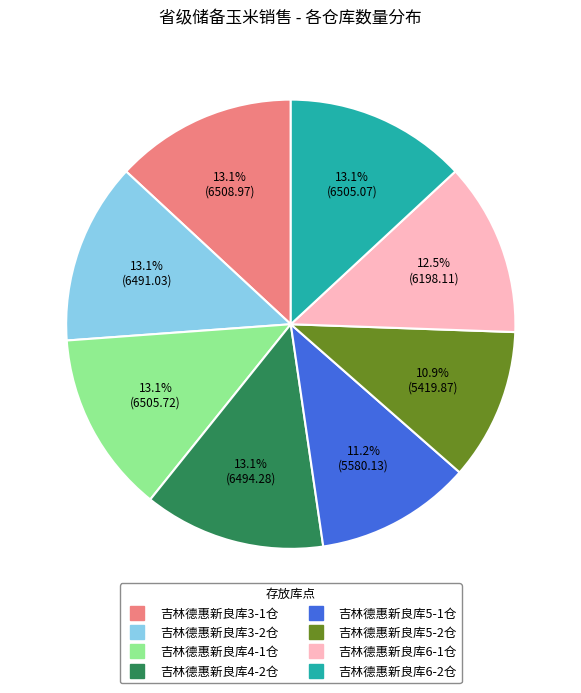

What is the ratio of the value at 吉林德惠新良库5-2仓 to the value at 吉林德惠新良库3-2仓?

0.8